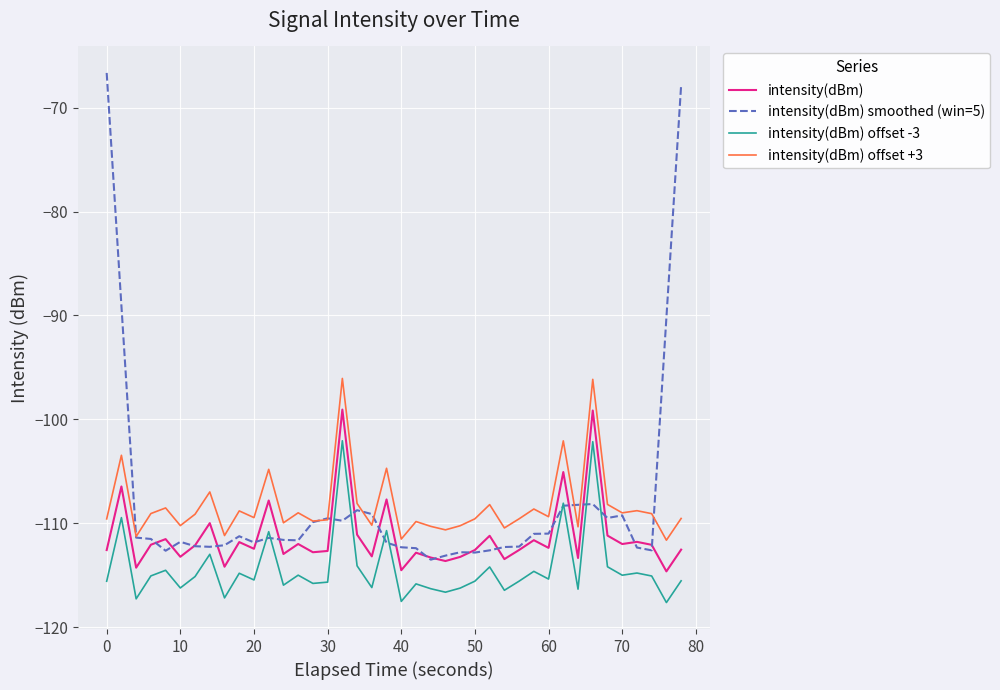

What is the smallest value displayed?

-117.6